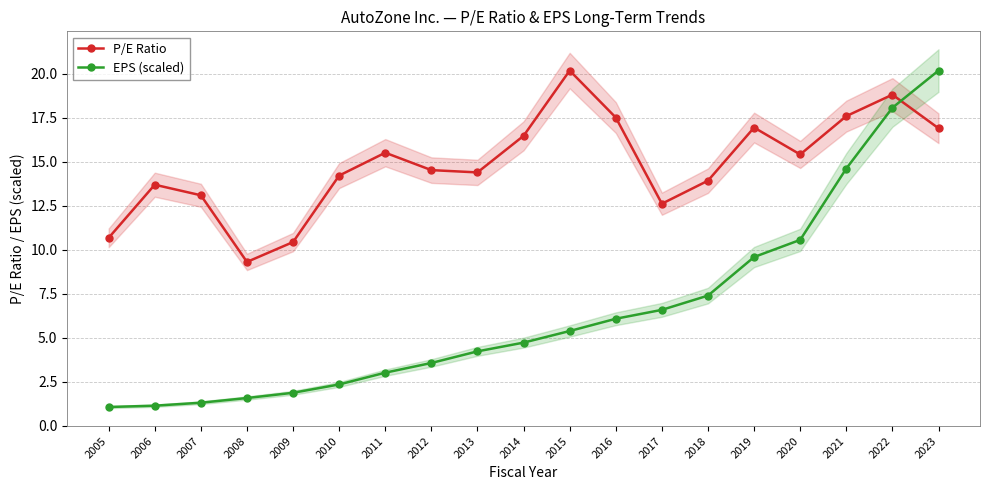

How many categories are shown in the chart?

19